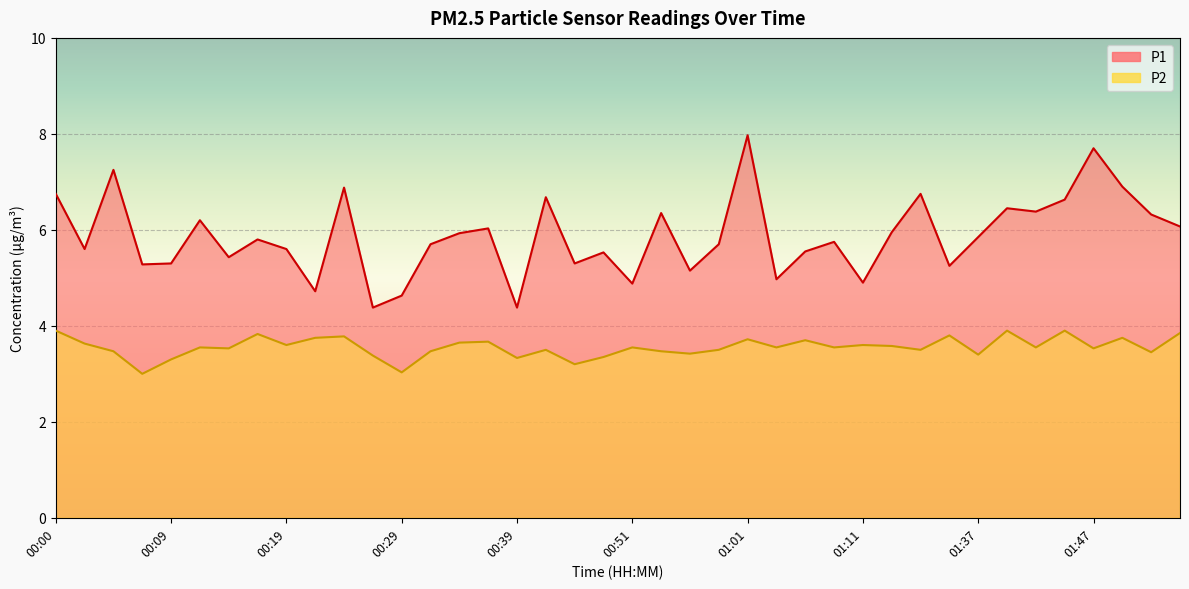

True or false: P2 has a value of 4.9 at 01:49.

False